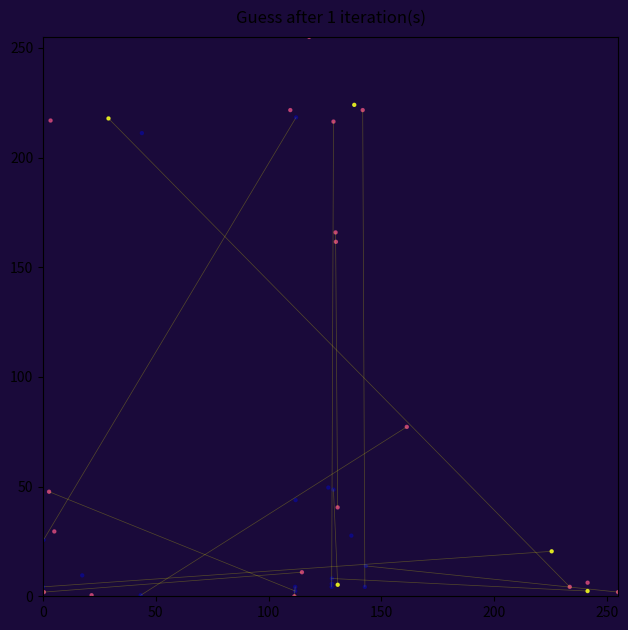

What Y value in the scatter plot is closest to 127?

161.6